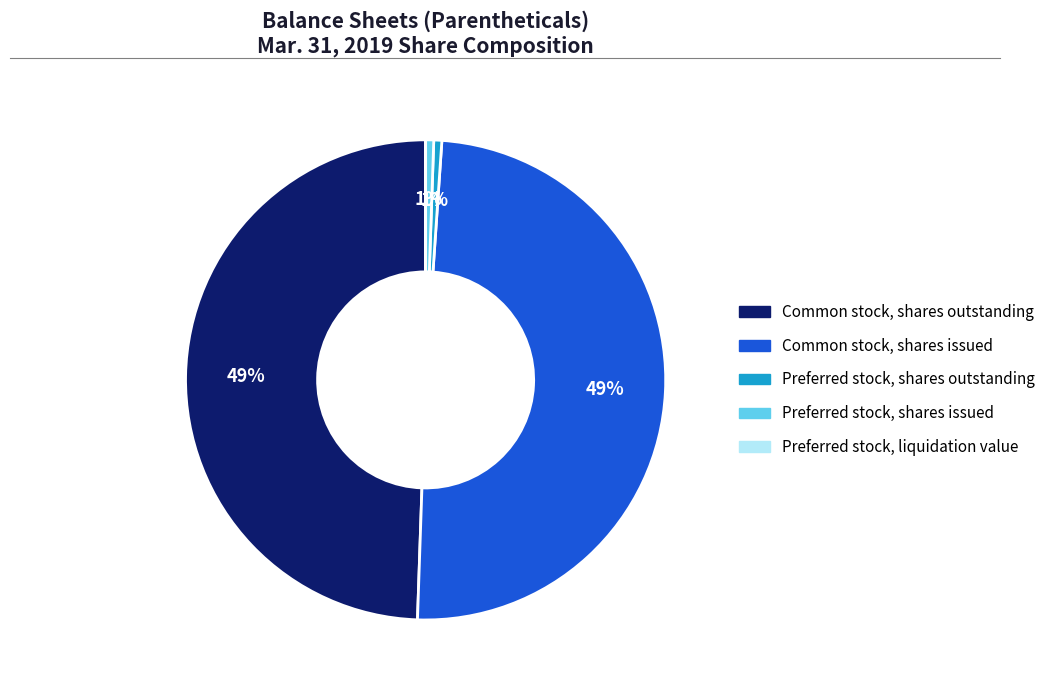

What percentage is the Common stock, shares issued slice, to the nearest percent?

49%